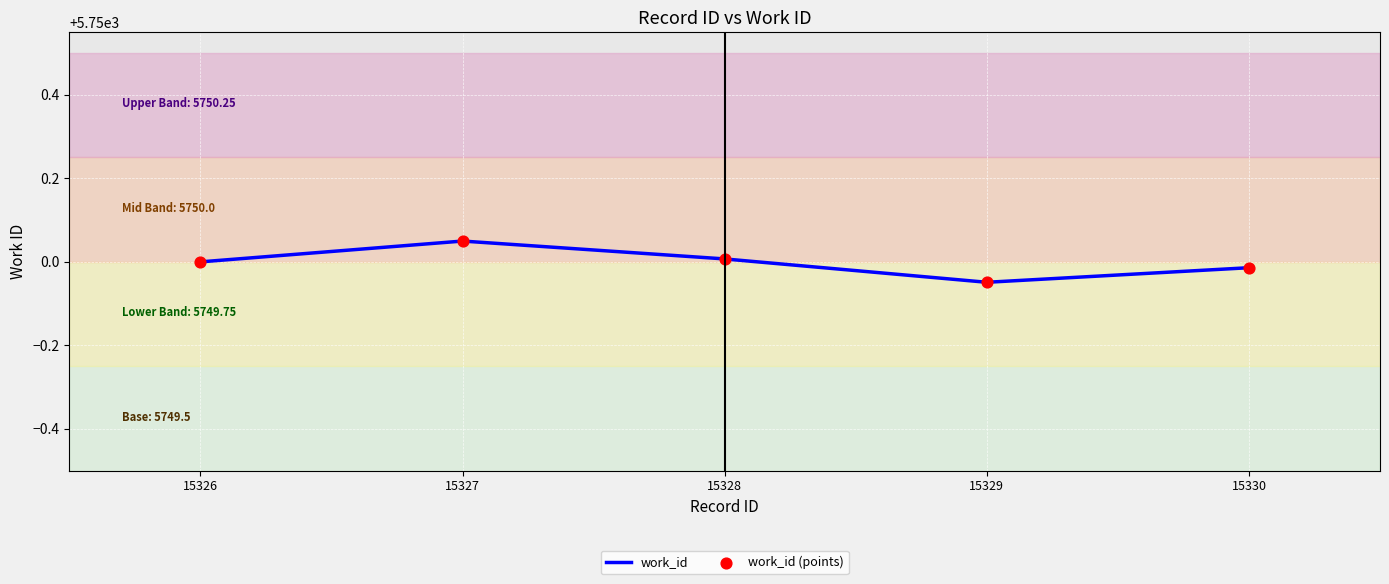

True or false: the data shows 5750.0 at 15326.

True